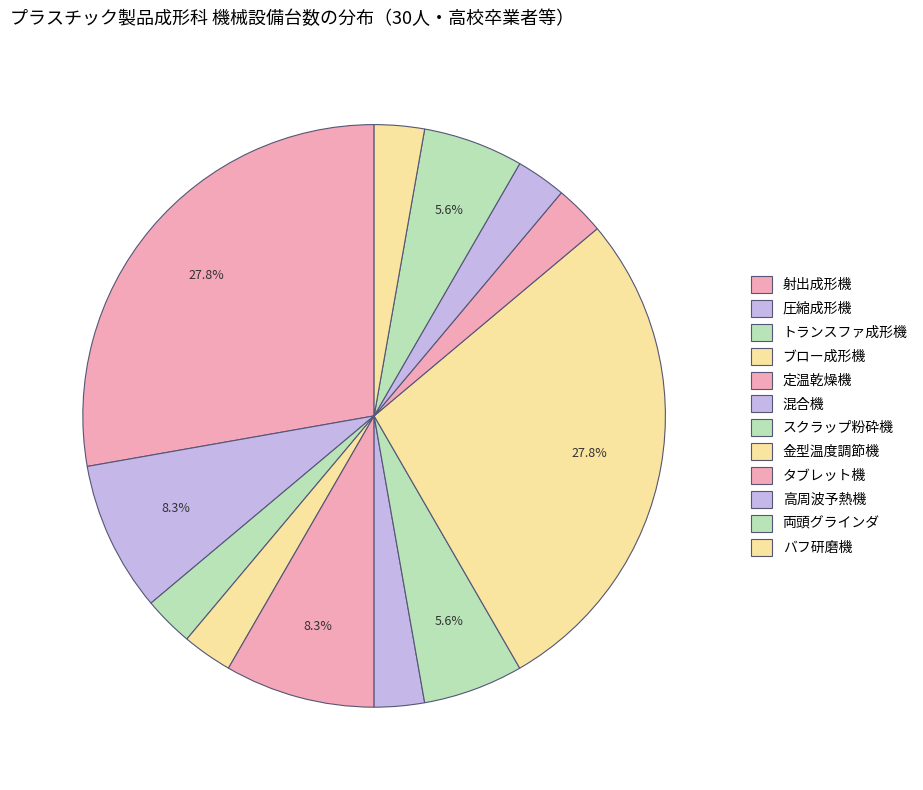

What is the smallest slice in the pie chart?

トランスファ成形機